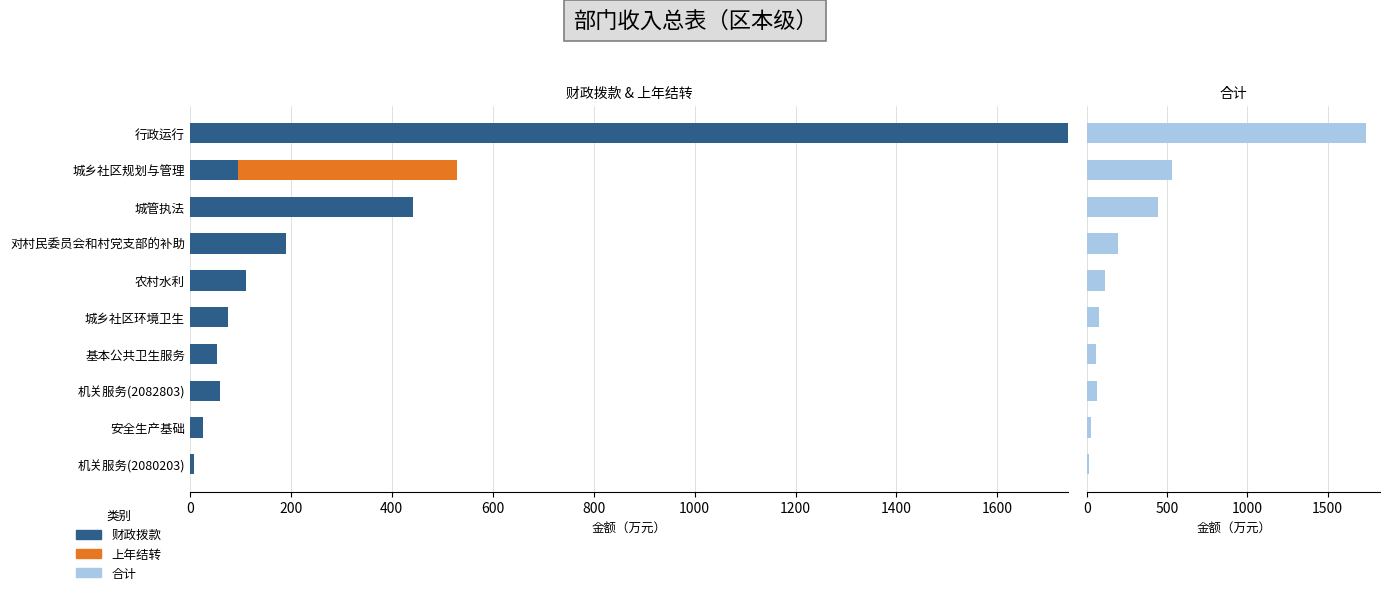

What is the sum of all 合计 values?

3237.3